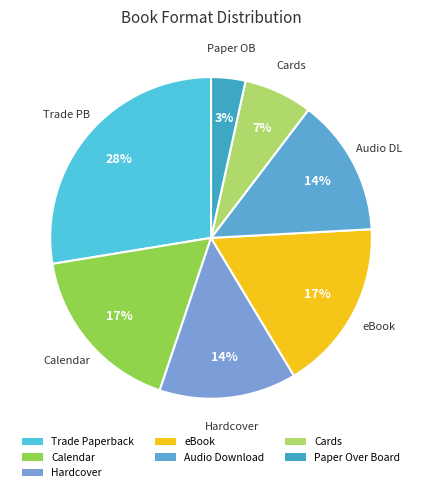

What is the smallest slice in the pie chart?

Paper Over Board